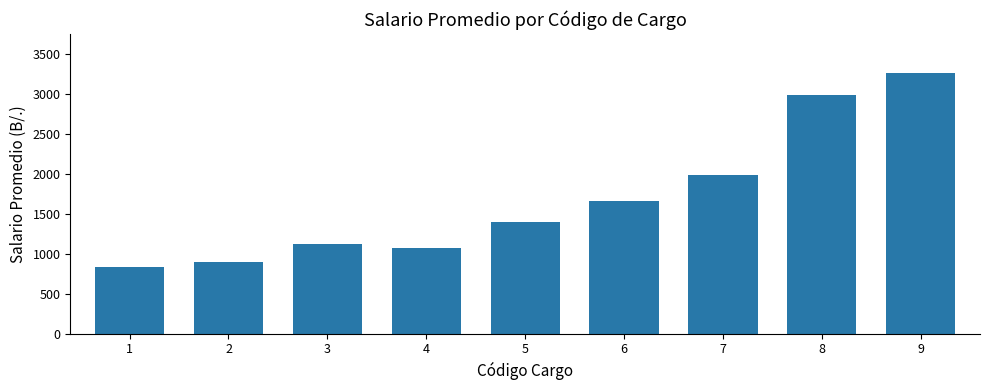

Rank the categories by value from highest to lowest.

9, 8, 7, 6, 5, 3, 4, 2, 1